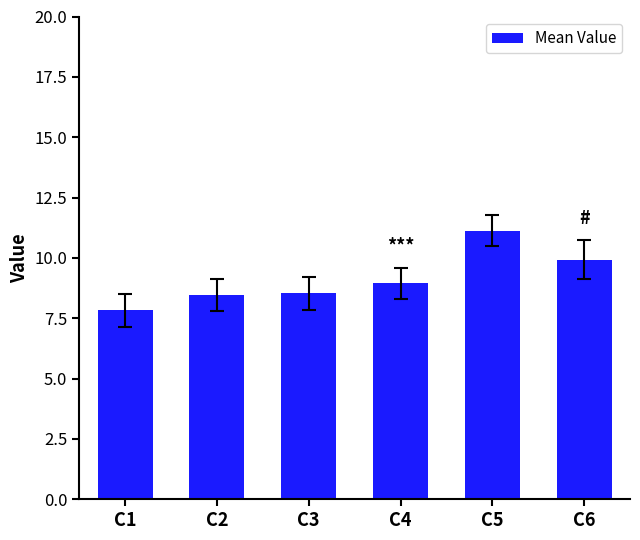

What is the difference between the maximum and minimum values?

3.3